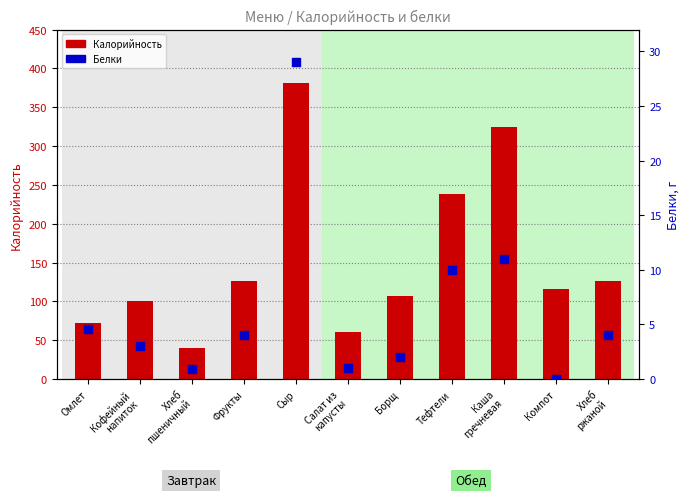

Which series has the largest total across all categories?

Калорийность